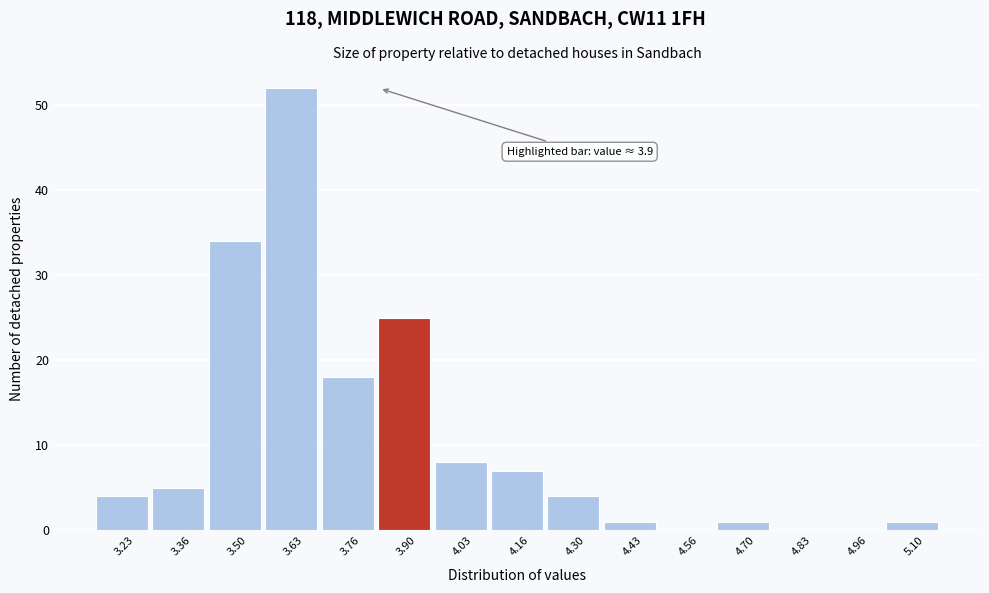

Reading left to right, transcribe all the data shown in this chart.

3.23=4	3.36=5	3.50=34	3.63=52	3.76=18	3.90=25	4.03=8	4.16=7	4.30=4	4.43=1	4.56=0	4.70=1	4.83=0	4.96=0	5.10=1